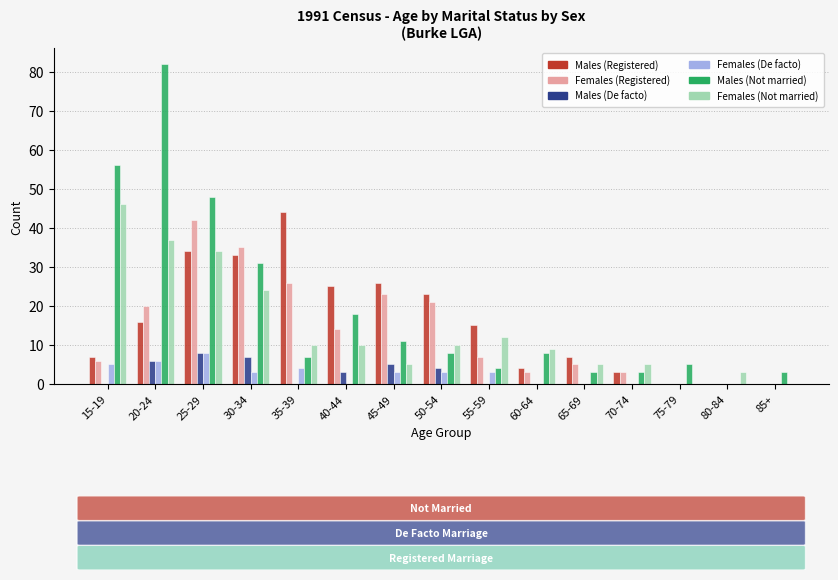

At which label is Males (Not married) closest to 41?

25-29